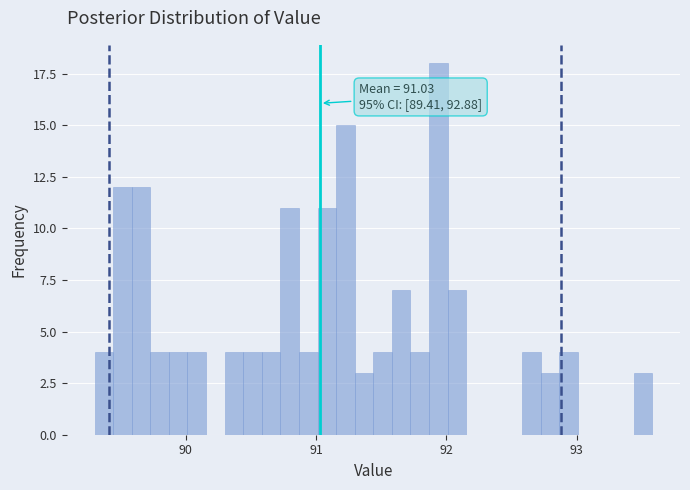

Around what value on the x-axis is the tallest bar? Give the approximate position of its centre, as read against the axis.

91.9